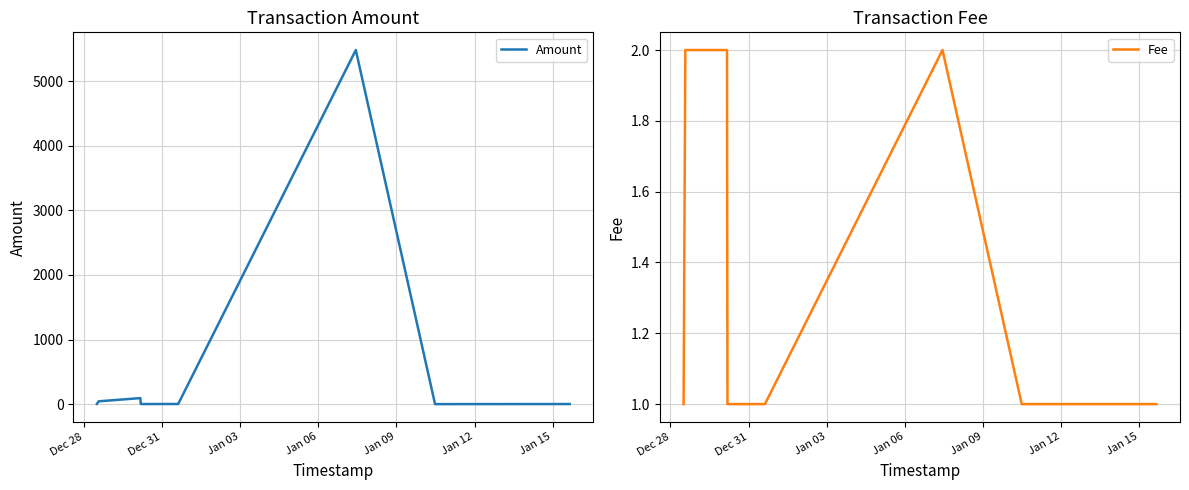

What is the maximum value for Amount?

5479.5